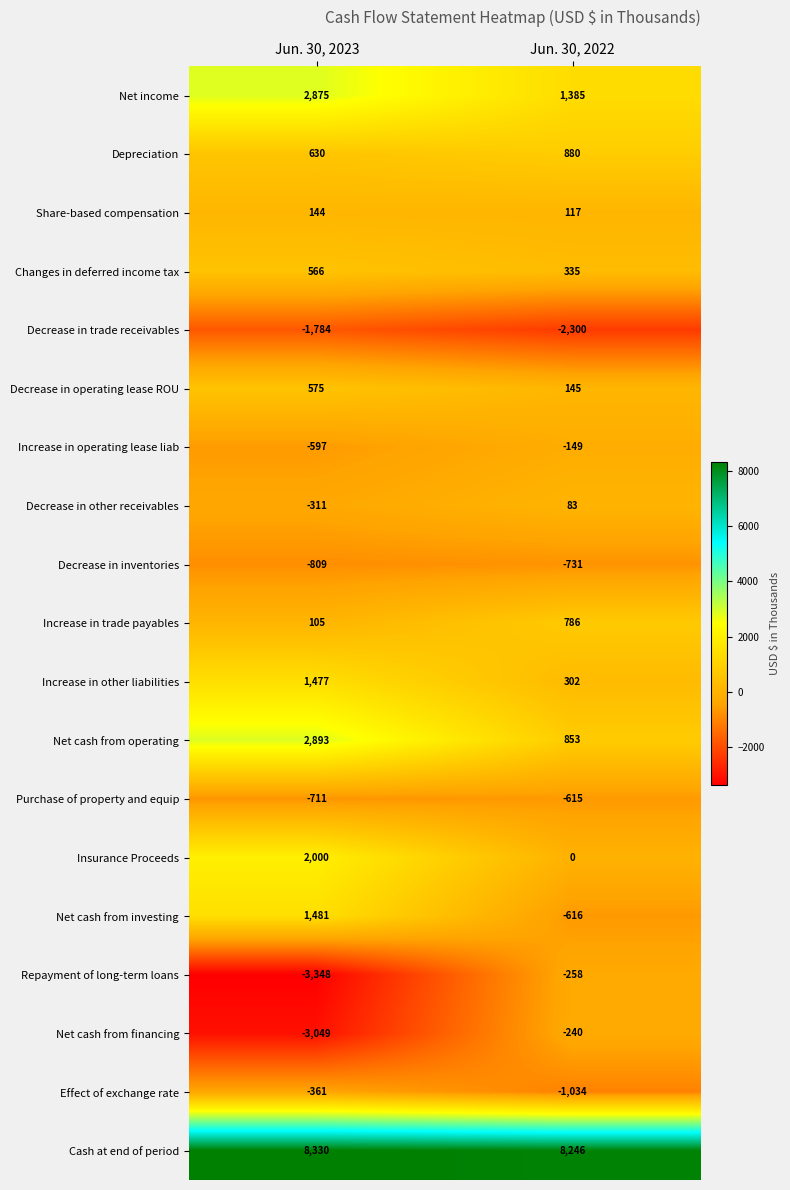

Between Jun. 30, 2023 and Jun. 30, 2022, which series saw the biggest shift?

Repayment of long-term loans